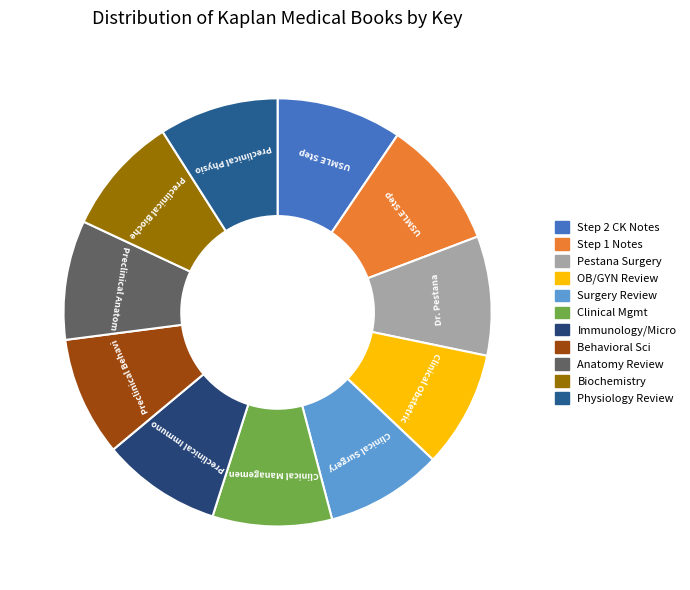

Count the number of slices in the pie.

11